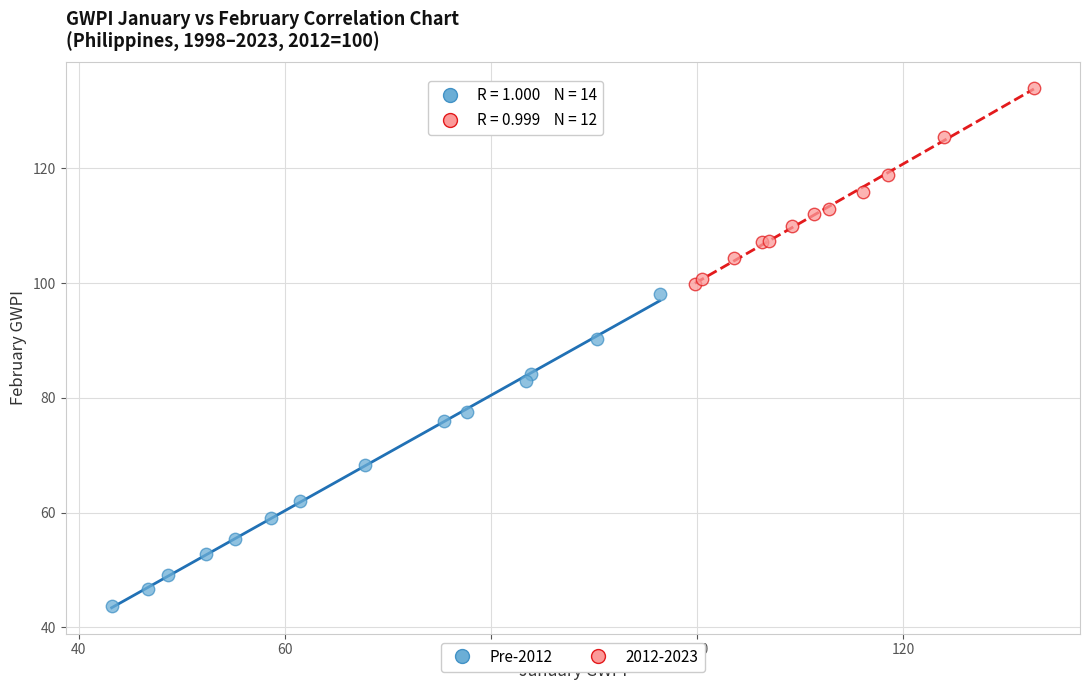

Which series has the largest Y range (max minus min)?

Pre-2012